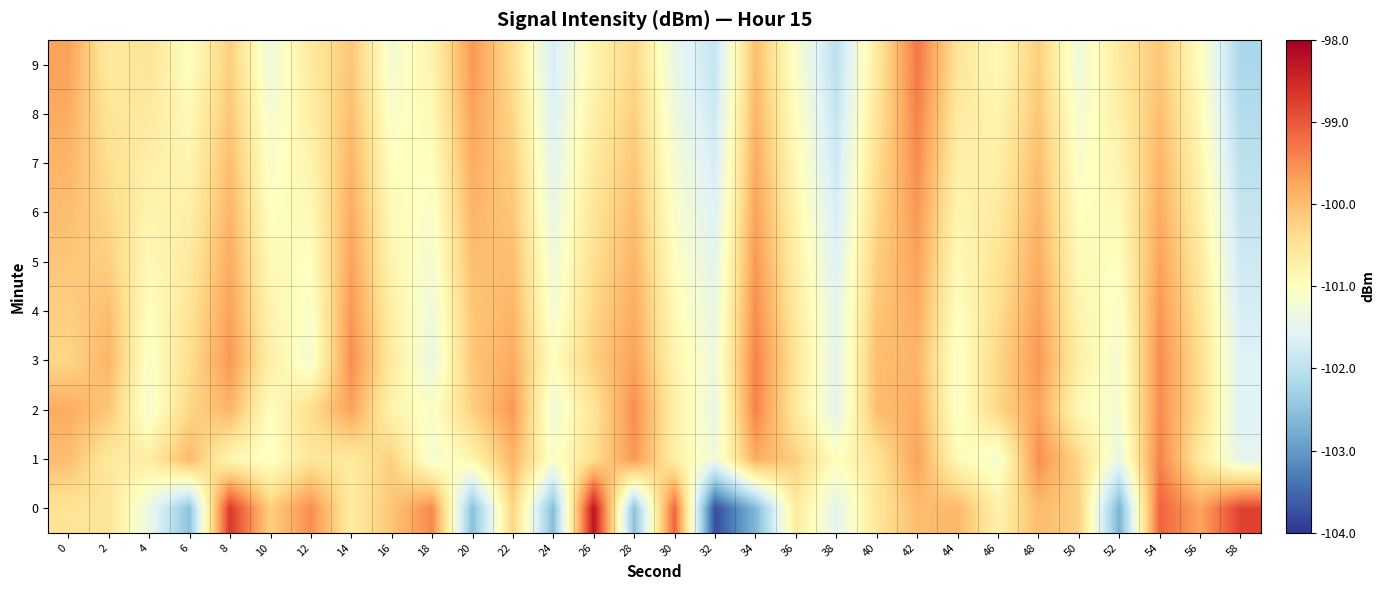

Reading right to left, transcribe all the data shown in this chart.

0: 58=-98.8	56=-99.7	54=-99.1	52=-102.7	50=-100.2	48=-100.0	46=-100.7	44=-99.9	42=-100.0	40=-100.5	38=-101.5	36=-100.6	34=-102.7	32=-103.8	30=-99.1	28=-102.5	26=-98.3	24=-102.6	22=-100.3	20=-102.6	18=-99.5	16=-100.1	14=-100.6	12=-99.5	10=-100.2	8=-98.7	6=-102.5	4=-101.4	2=-100.5	0=-100.5
1: 58=-101.5	56=-100.6	54=-99.4	52=-101.4	50=-100.3	48=-99.5	46=-101.2	44=-100.9	42=-99.7	40=-100.5	38=-101.0	36=-100.2	34=-99.8	32=-101.3	30=-100.7	28=-99.6	26=-100.4	24=-101.1	22=-99.9	20=-100.8	18=-101.2	16=-100.2	14=-100.6	12=-100.5	10=-101.1	8=-100.8	6=-99.9	4=-100.7	2=-100.6	0=-100.0
2: 58=-101.6	56=-100.4	54=-99.5	52=-101.2	50=-100.9	48=-99.7	46=-100.3	44=-101.1	42=-99.8	40=-100.0	38=-101.5	36=-100.6	34=-99.4	32=-101.4	30=-100.7	28=-99.5	26=-100.5	24=-101.3	22=-99.6	20=-100.2	18=-101.1	16=-100.8	14=-99.7	12=-100.4	10=-101.0	8=-99.9	6=-100.3	4=-101.2	2=-100.1	0=-99.8
3: 58=-101.6	56=-100.4	54=-99.5	52=-101.2	50=-100.7	48=-99.6	46=-100.3	44=-101.1	42=-99.9	40=-100.0	38=-101.5	36=-100.5	34=-99.4	32=-101.3	30=-100.8	28=-99.7	26=-100.2	24=-101.0	22=-99.8	20=-100.1	18=-101.4	16=-100.6	14=-99.5	12=-101.2	10=-100.7	8=-99.6	6=-100.4	4=-101.1	2=-99.9	0=-100.3
4: 58=-101.7	56=-100.5	54=-99.6	52=-101.1	50=-100.8	48=-99.7	46=-100.4	44=-101.0	42=-99.8	40=-100.1	38=-101.5	36=-100.6	34=-99.5	32=-101.4	30=-100.9	28=-99.8	26=-100.3	24=-101.2	22=-99.9	20=-100.1	18=-101.3	16=-100.7	14=-99.6	12=-101.1	10=-100.8	8=-99.7	6=-100.5	4=-101.0	2=-100.0	0=-100.2
5: 58=-101.8	56=-100.6	54=-99.7	52=-101.0	50=-100.9	48=-99.8	46=-100.5	44=-100.9	42=-99.7	40=-100.2	38=-101.6	36=-100.7	34=-99.6	32=-101.5	30=-101.0	28=-99.9	26=-100.4	24=-101.3	22=-100.0	20=-100.0	18=-101.2	16=-100.8	14=-99.7	12=-101.0	10=-100.9	8=-99.8	6=-100.6	4=-100.9	2=-100.2	0=-100.1
6: 58=-101.9	56=-100.7	54=-99.8	52=-100.9	50=-101.0	48=-99.9	46=-100.6	44=-100.8	42=-99.6	40=-100.3	38=-101.7	36=-100.8	34=-99.7	32=-101.6	30=-101.1	28=-100.0	26=-100.5	24=-101.4	22=-100.1	20=-99.9	18=-101.1	16=-100.9	14=-99.8	12=-100.9	10=-101.0	8=-99.9	6=-100.7	4=-100.8	2=-100.3	0=-100.0
7: 58=-102.0	56=-100.8	54=-99.9	52=-100.8	50=-101.1	48=-100.0	46=-100.7	44=-100.7	42=-99.5	40=-100.4	38=-101.8	36=-100.9	34=-99.8	32=-101.7	30=-101.2	28=-100.1	26=-100.6	24=-101.5	22=-100.2	20=-99.8	18=-101.0	16=-101.0	14=-99.9	12=-100.8	10=-101.1	8=-100.0	6=-100.8	4=-100.7	2=-100.4	0=-99.9
8: 58=-102.1	56=-100.9	54=-100.0	52=-100.7	50=-101.2	48=-100.1	46=-100.8	44=-100.6	42=-99.4	40=-100.5	38=-101.9	36=-101.0	34=-99.9	32=-101.8	30=-101.3	28=-100.2	26=-100.7	24=-101.6	22=-100.3	20=-99.7	18=-100.9	16=-101.1	14=-100.0	12=-100.7	10=-101.2	8=-100.1	6=-100.9	4=-100.6	2=-100.5	0=-99.8
9: 58=-102.2	56=-101.0	54=-100.1	52=-100.6	50=-101.3	48=-100.2	46=-100.9	44=-100.5	42=-99.3	40=-100.6	38=-102.0	36=-101.1	34=-100.0	32=-101.9	30=-101.4	28=-100.3	26=-100.8	24=-101.7	22=-100.4	20=-99.6	18=-100.8	16=-101.2	14=-100.1	12=-100.6	10=-101.3	8=-100.2	6=-101.0	4=-100.5	2=-100.6	0=-99.7